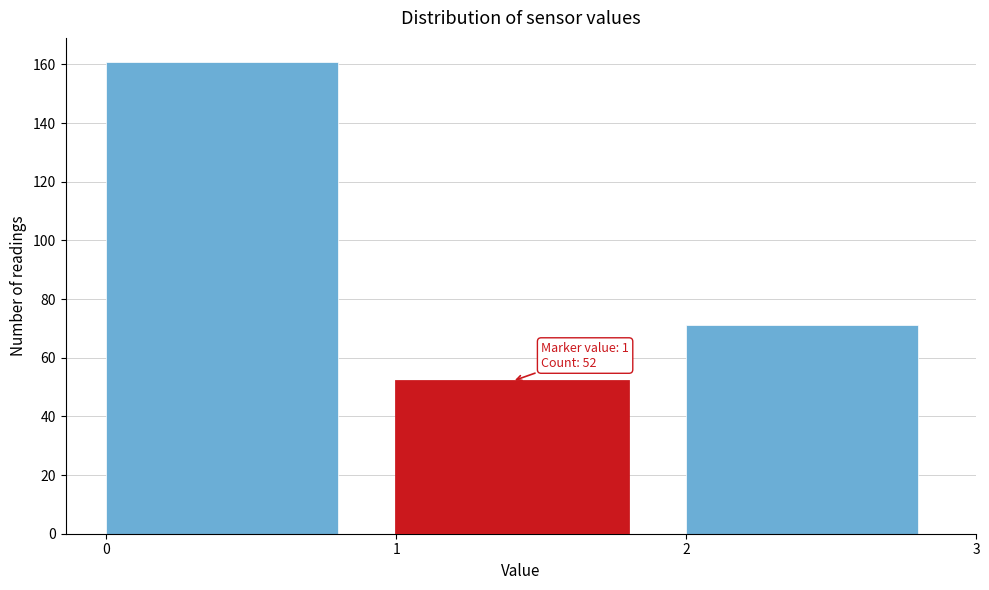

Over which range of the x-axis is the bar tallest?

0 to 1